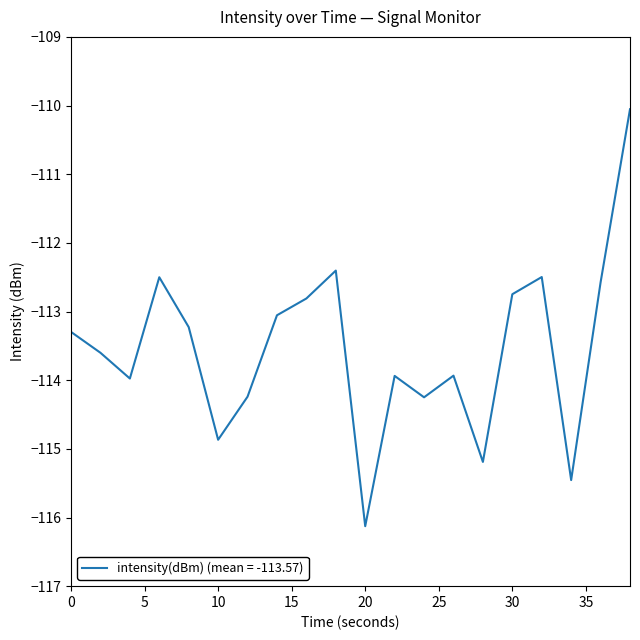

What is the maximum value shown in the chart?

-110.1